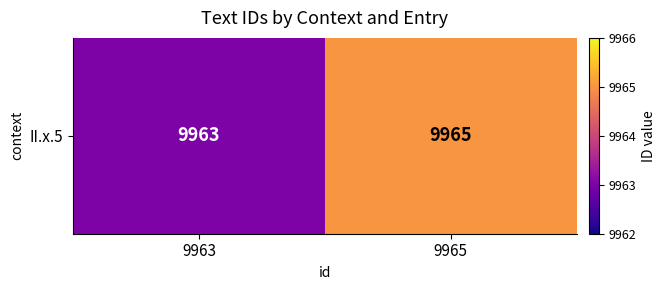

Reading left to right, transcribe all the data shown in this chart.

9963=9963	9965=9965